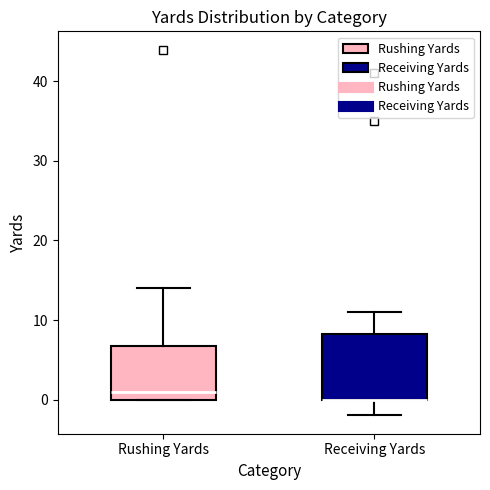

Reading left to right, read every box against the y-axis: the position of its median line, the range the box covers, and the ends of its whiskers. The values are not printed on the chart, so give them approximately, as read against the axis.

Rushing Yards: median 1, box 0 to 7, whiskers 0 to 14
Receiving Yards: median 0 (drawn on the box's lower edge), box 0 to 8, whiskers -2 to 11